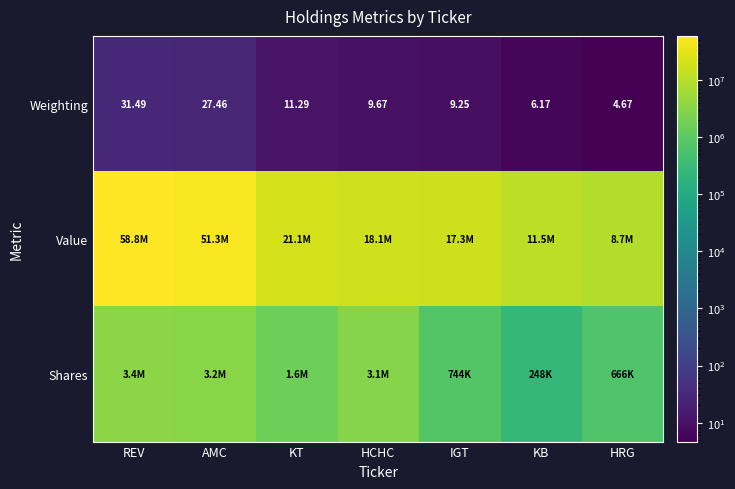

Where does the Weighting series first go above 9?

REV